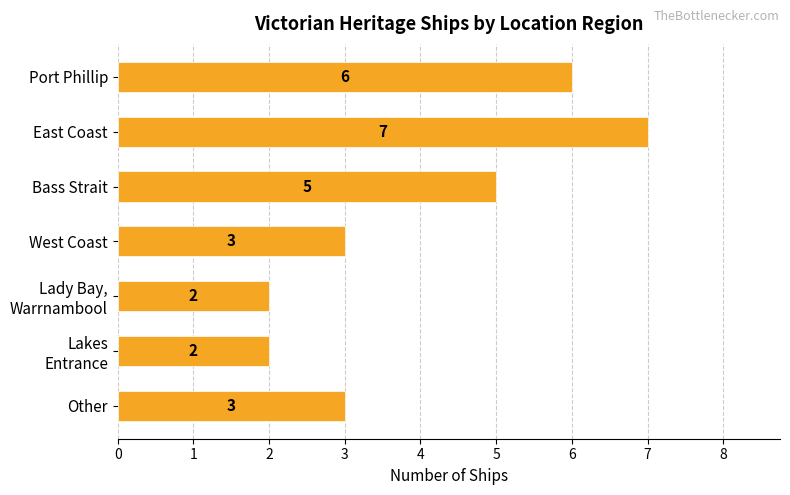

Count the number of data series in this chart.

1